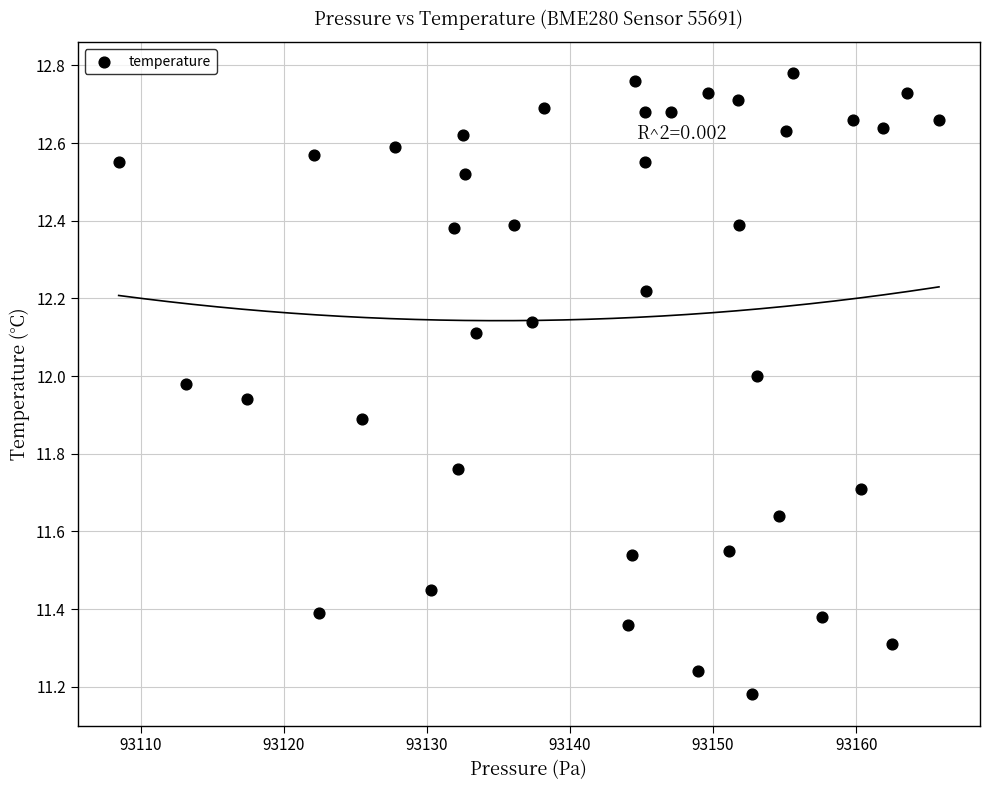

What is the range of X values (max minus min)?

57.3